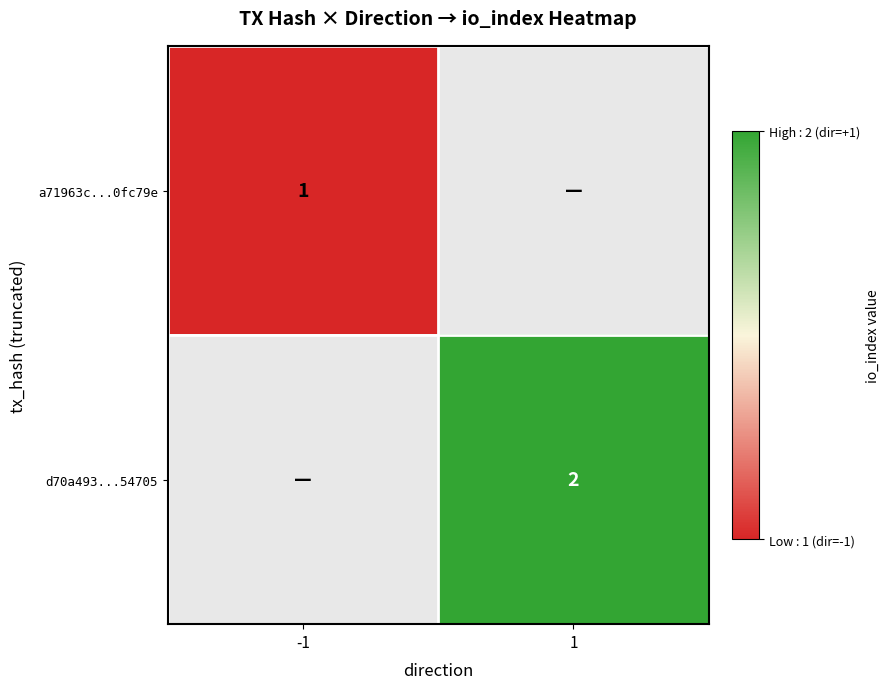

What is the total value across all series at 1?

2